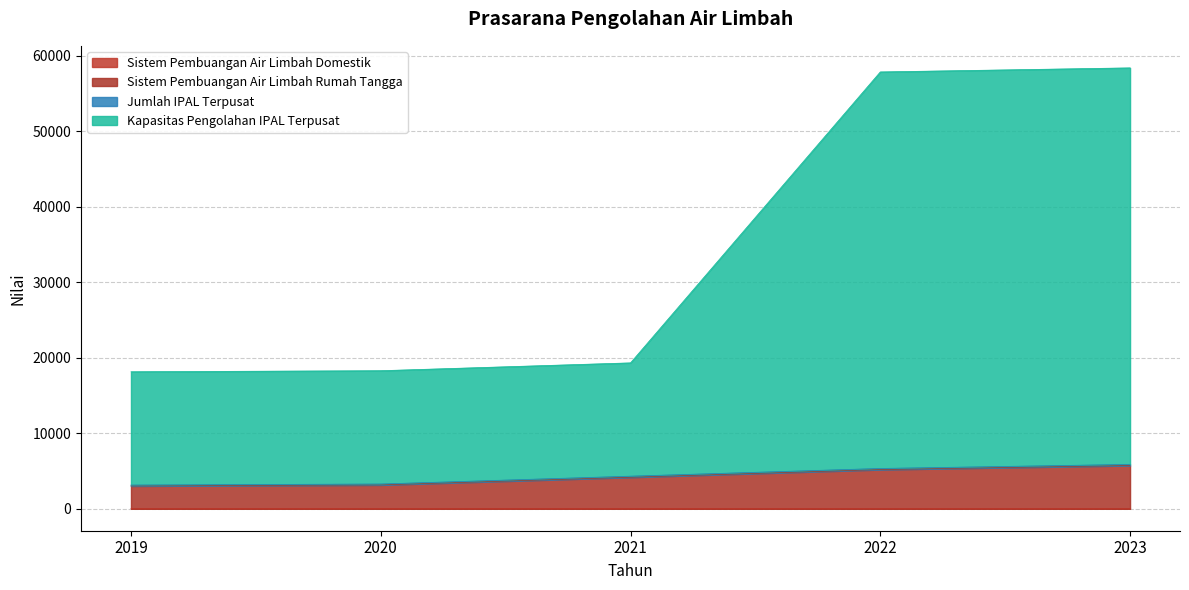

What is the value of the Sistem Pembuangan Air Limbah Domestik point at the 5th from the left?

2